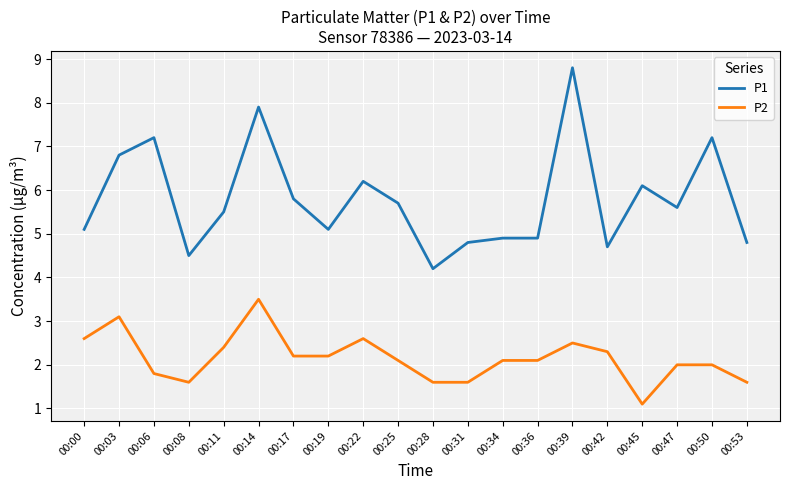

Rank the series by their maximum value, from highest to lowest.

P1, P2